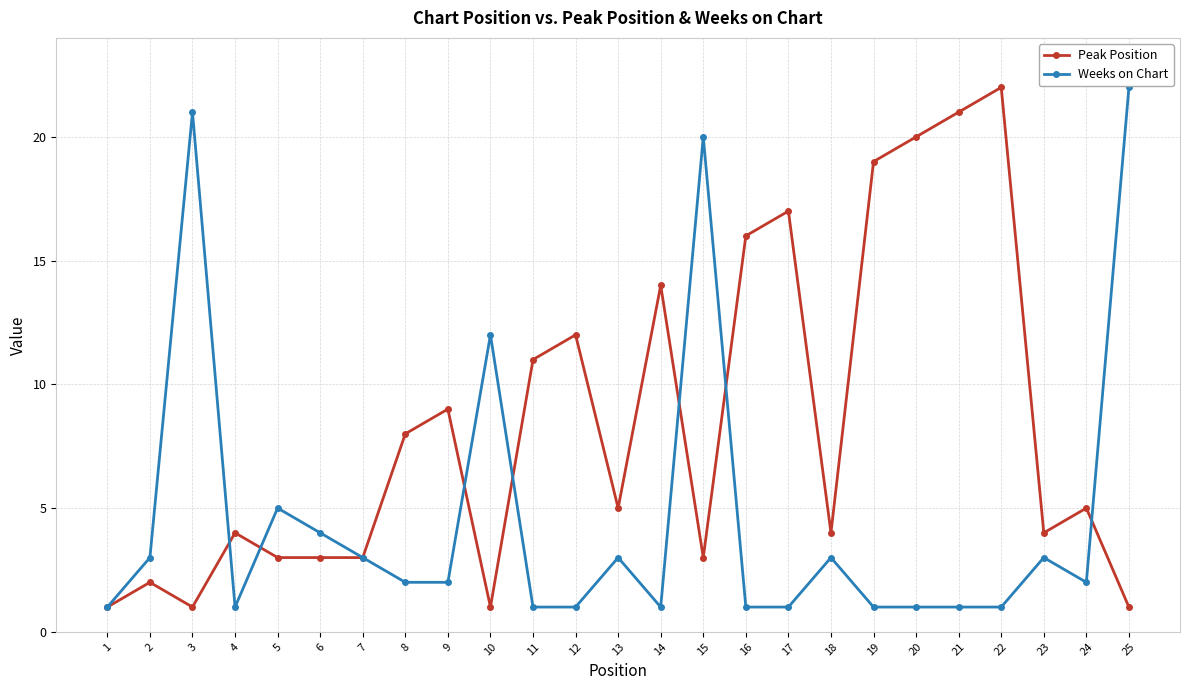

At which category does Peak Position reach its first local valley?

3